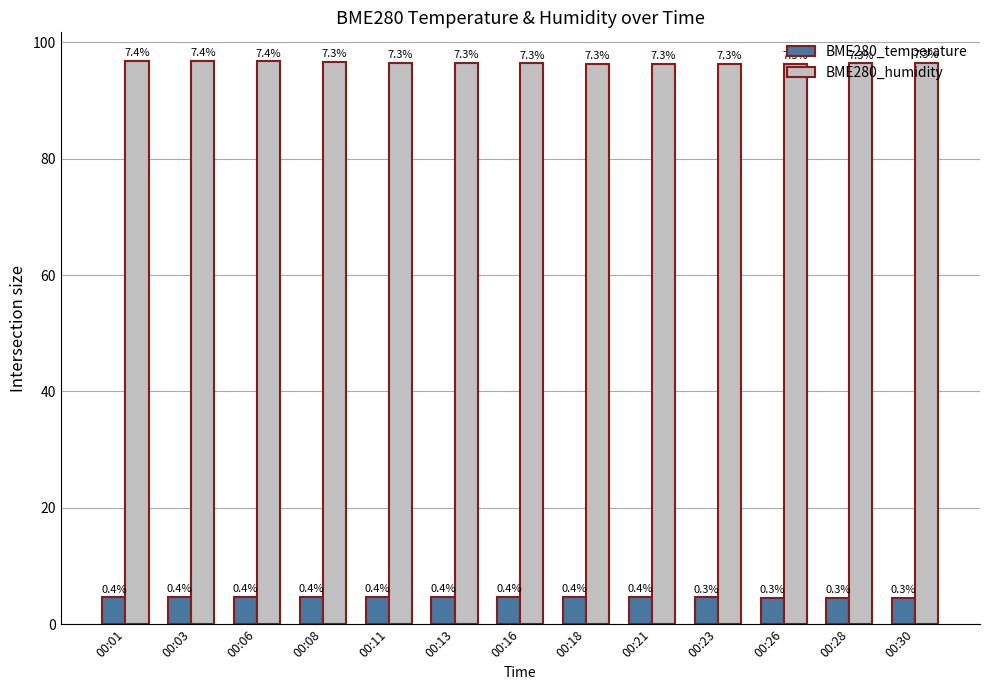

Is it true that BME280_temperature equals 4.7 at 00:16?

True